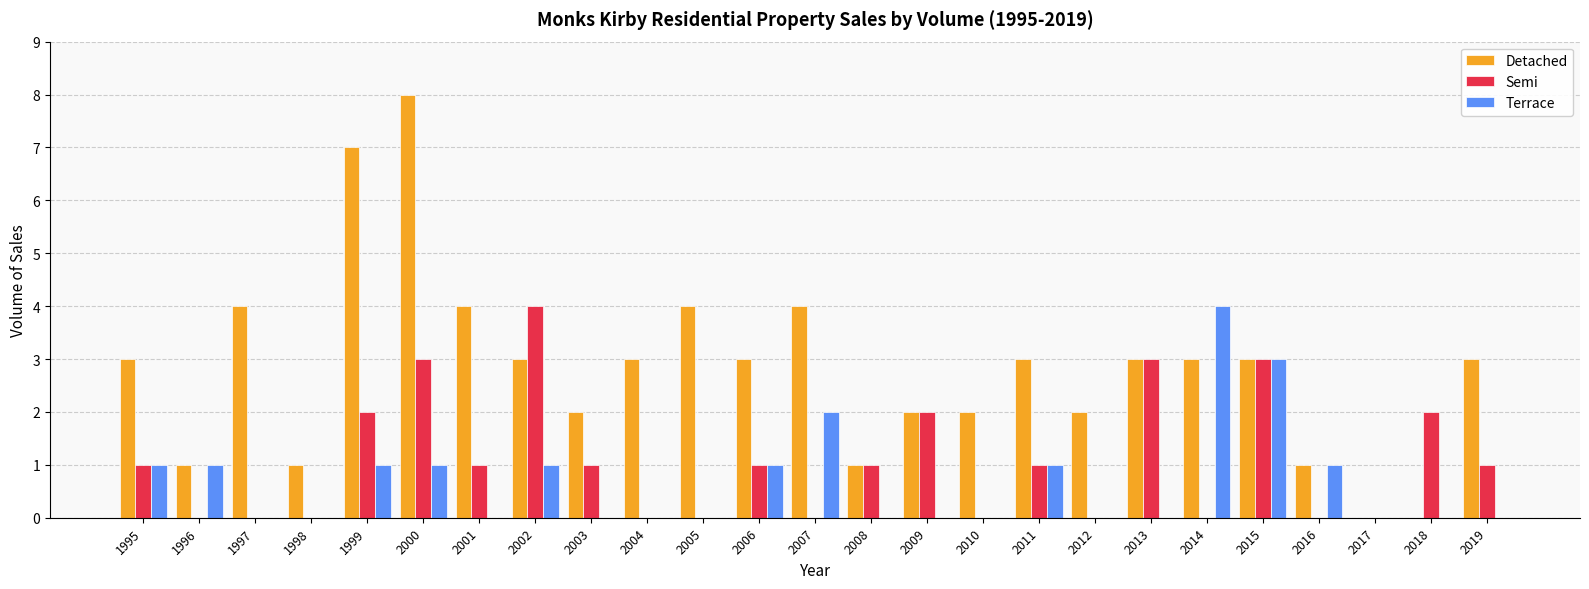

Reading right to left, what are all the values shown in this chart?

Detached: 2019=3	2018=0	2017=0	2016=1	2015=3	2014=3	2013=3	2012=2	2011=3	2010=2	2009=2	2008=1	2007=4	2006=3	2005=4	2004=3	2003=2	2002=3	2001=4	2000=8	1999=7	1998=1	1997=4	1996=1	1995=3
Semi: 2019=1	2018=2	2017=0	2016=0	2015=3	2014=0	2013=3	2012=0	2011=1	2010=0	2009=2	2008=1	2007=0	2006=1	2005=0	2004=0	2003=1	2002=4	2001=1	2000=3	1999=2	1998=0	1997=0	1996=0	1995=1
Terrace: 2019=0	2018=0	2017=0	2016=1	2015=3	2014=4	2013=0	2012=0	2011=1	2010=0	2009=0	2008=0	2007=2	2006=1	2005=0	2004=0	2003=0	2002=1	2001=0	2000=1	1999=1	1998=0	1997=0	1996=1	1995=1